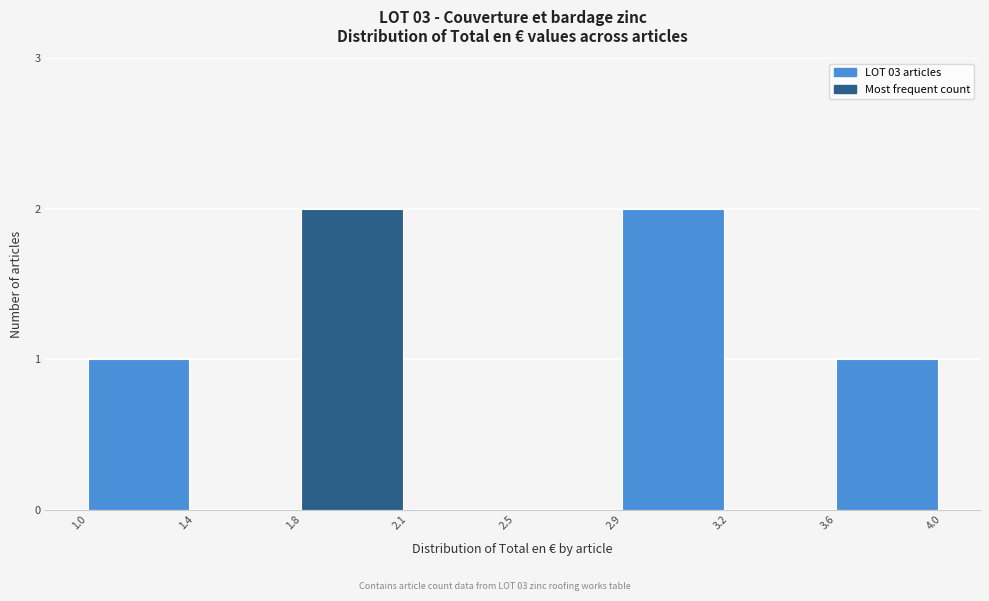

Reading left to right, list all the values displayed in this chart.

1.0=1	1.4=0	1.8=2	2.1=0	2.5=0	2.9=2	3.2=0	3.6=1